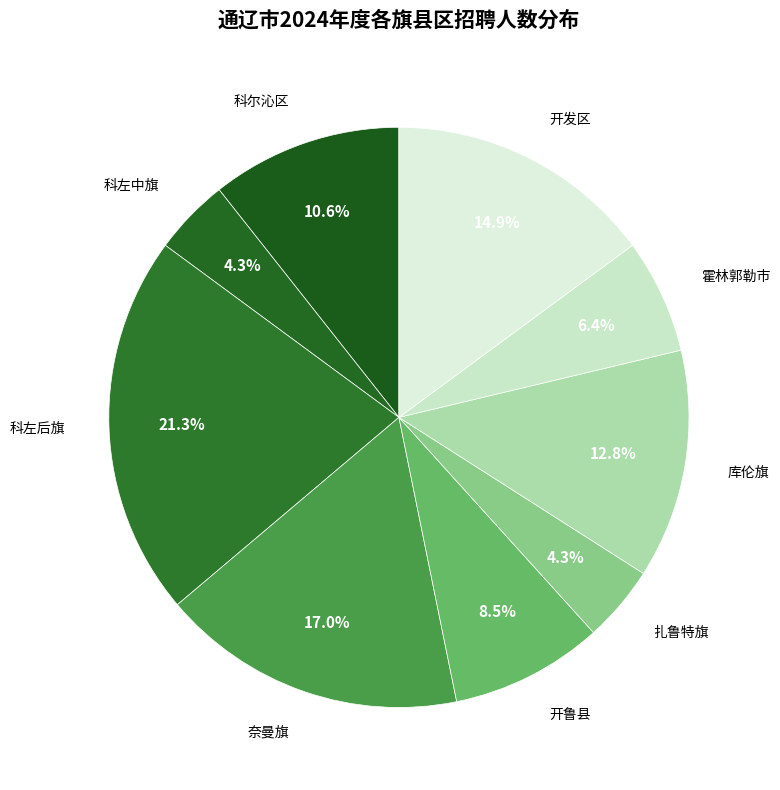

Which has a higher value, 扎鲁特旗 or 科尔沁区?

科尔沁区